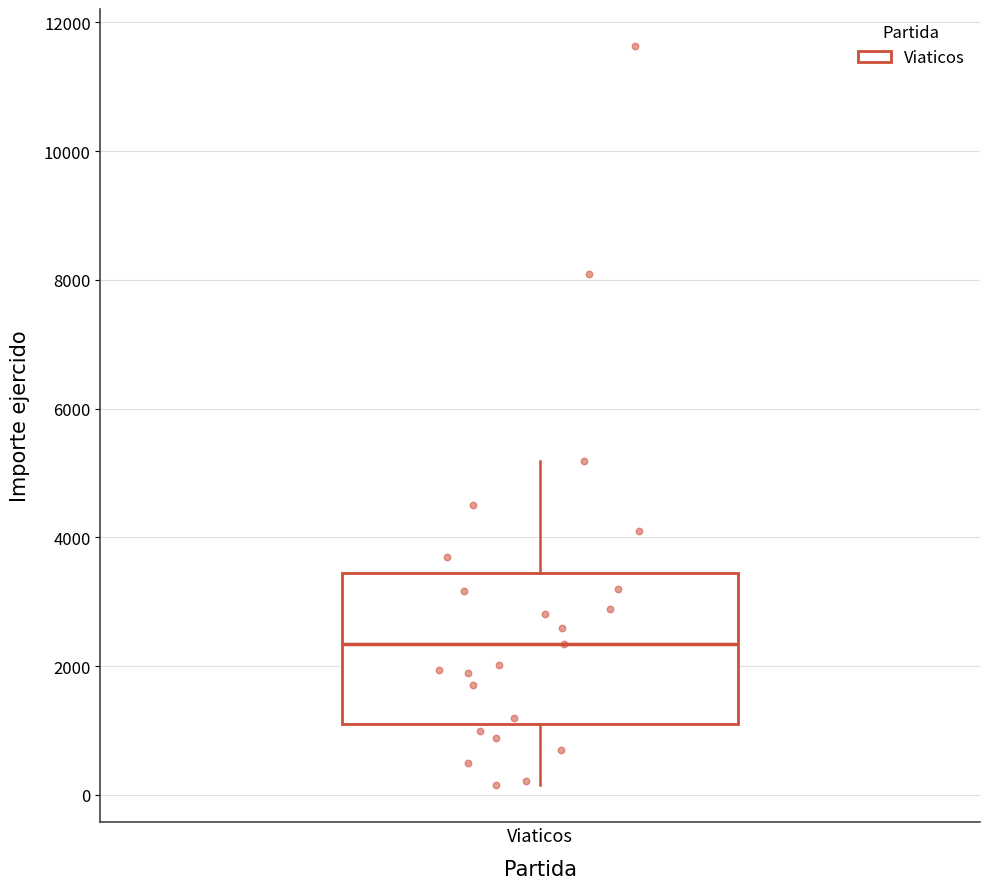

Read this box plot against the y-axis: the position of the median line, the range covered by the box, and the ends of both whiskers. The values are not printed on the chart, so give them approximately, as read against the axis.

median 2400, box 1200 to 3400, whiskers 200 to 5200